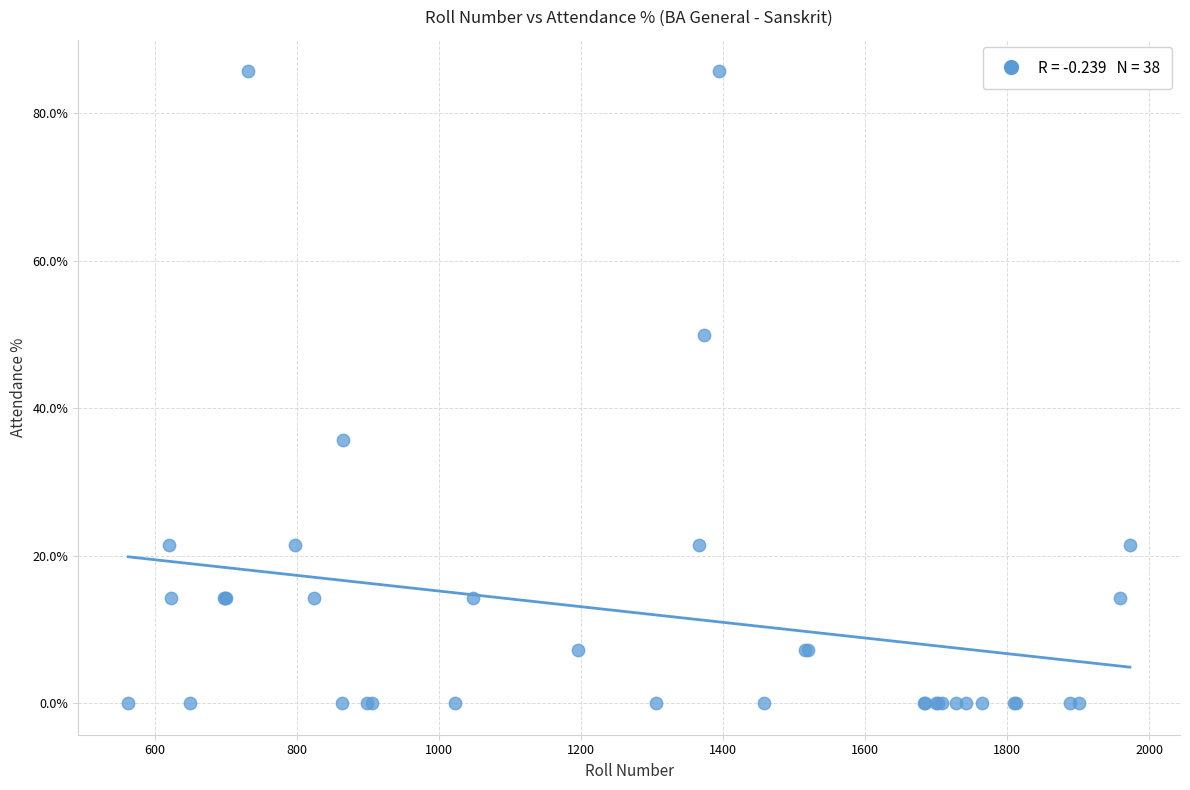

What Y value in the scatter plot is closest to 42?

35.7